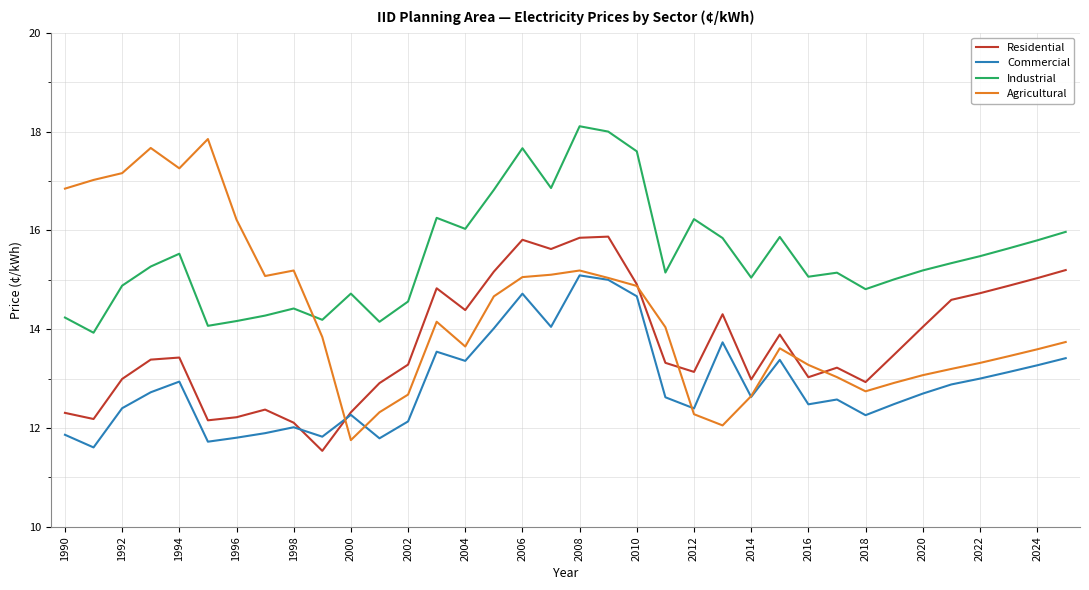

Is this an area chart (filled region under the line)?

No